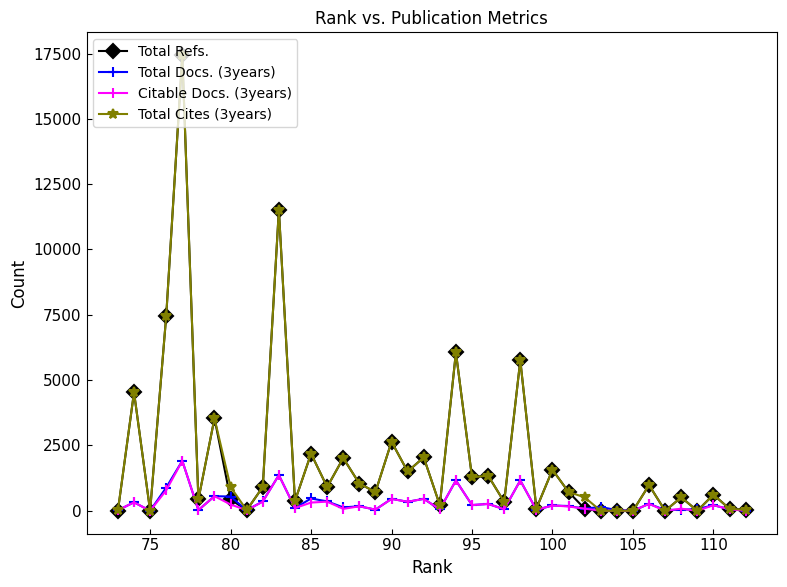

True or false: Total Docs. (3years) has more than 1 points higher than both neighbors.

True